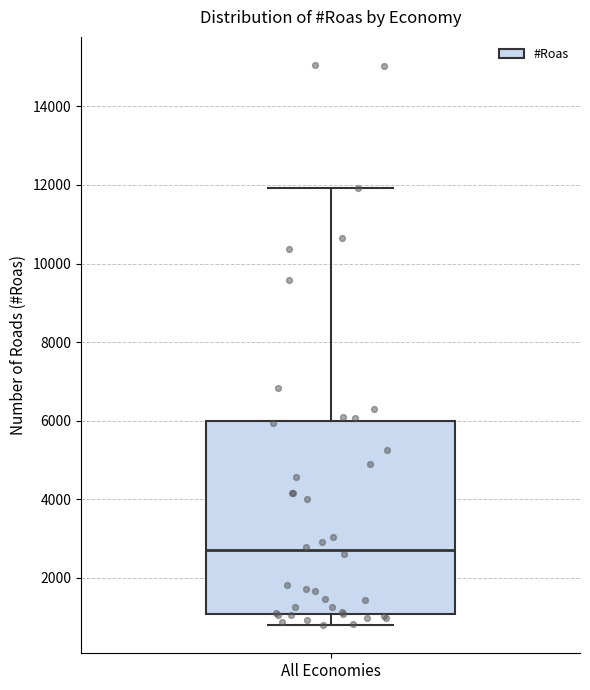

Transcribe this box plot: give where the median line is, the range the box spans, and where the two whiskers end, as read against the y-axis. The values are not printed on the chart, so give them approximately, as read against the axis.

median 2600, box 1000 to 6000, whiskers 800 to 12000